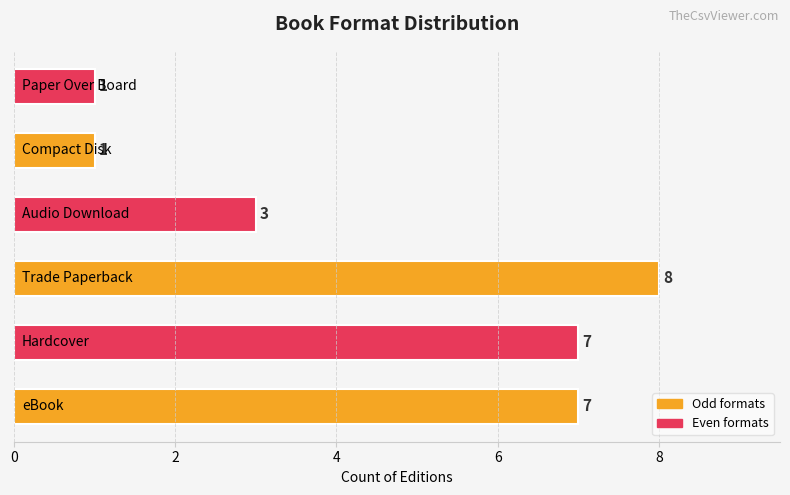

What is the maximum value shown in the chart?

8